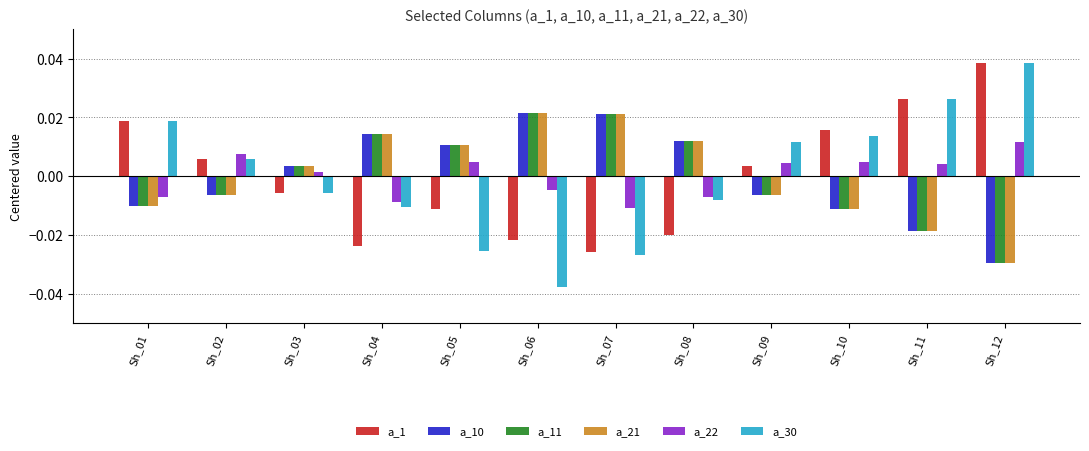

How many groups of bars are there?

12